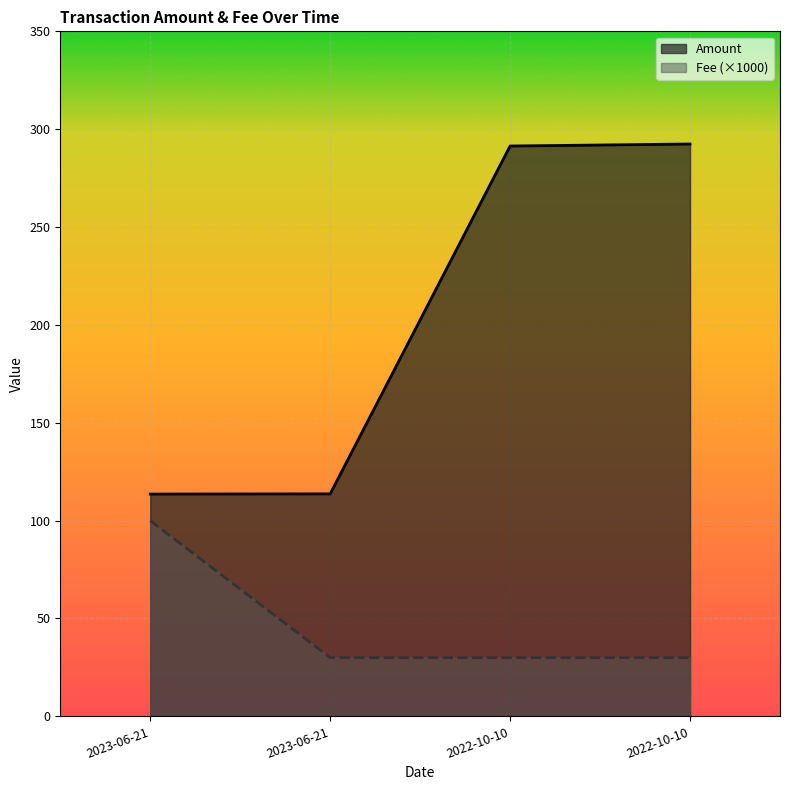

What is the total value across all series at 2023-06-21?

213.6